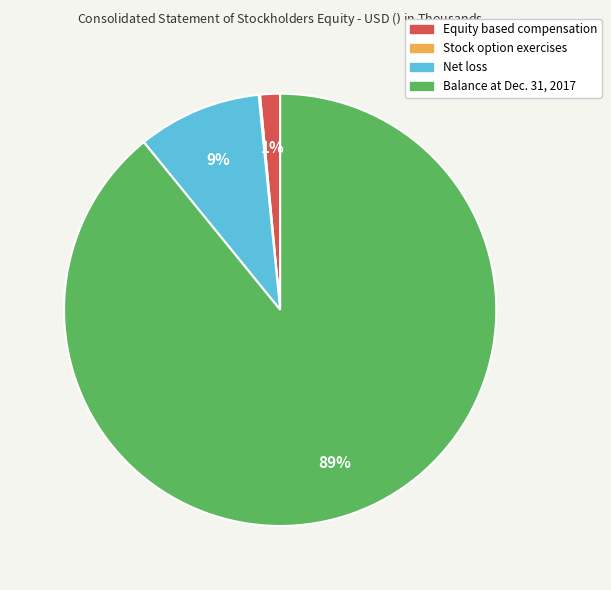

Which slice is the largest?

Balance at Dec. 31, 2017